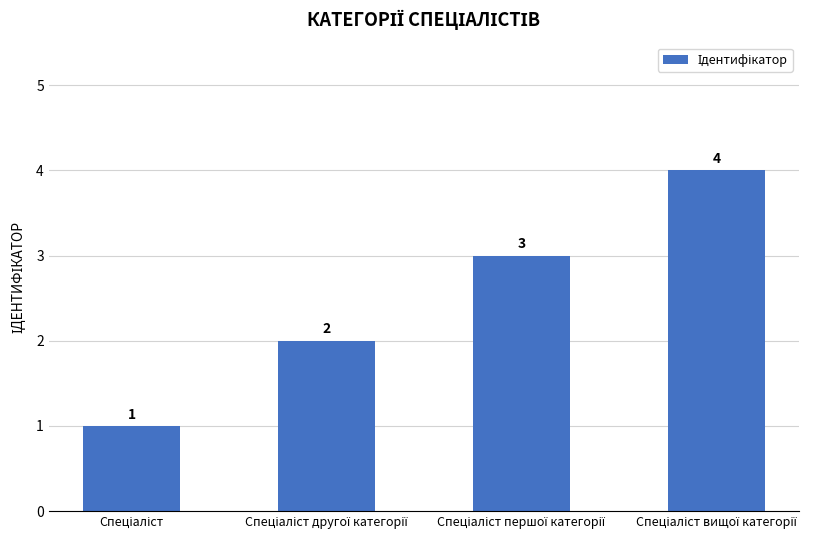

What is the value of the 3rd bar from the left?

3